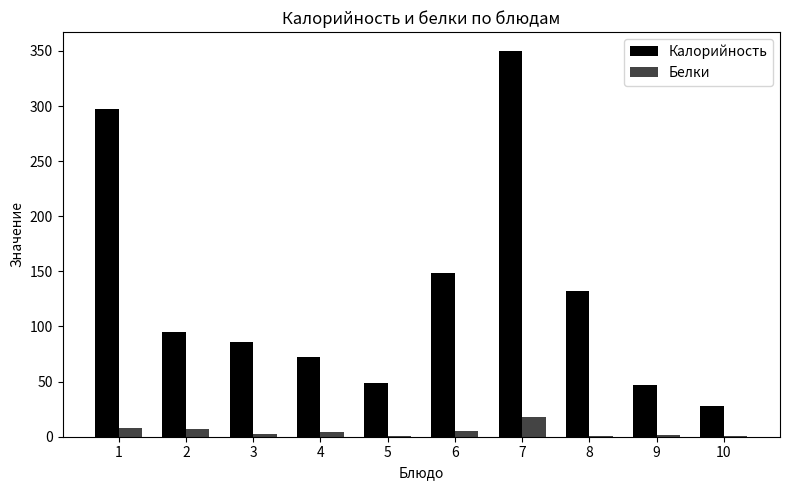

What is the sum of the Белки values at 9 and 5?

2.3